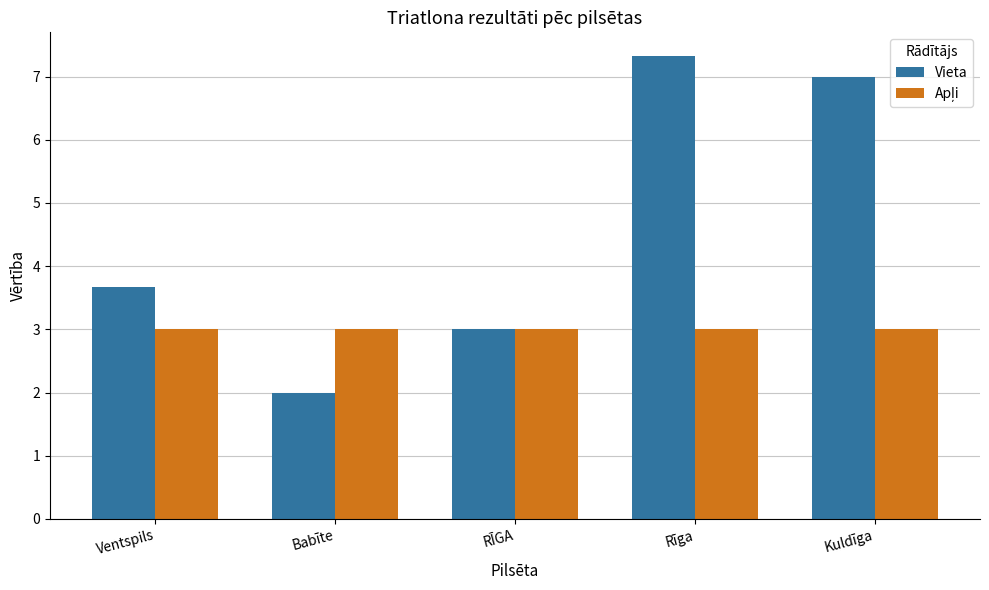

What is the value of the Vieta bar at the 2nd from the left?

2.0